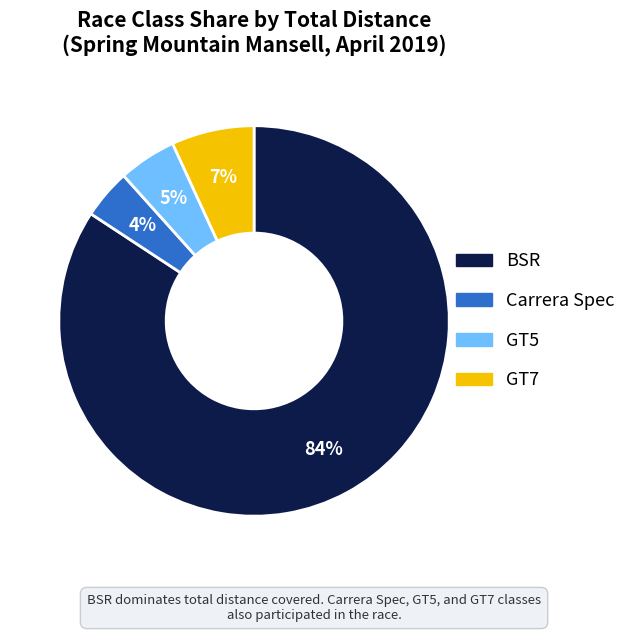

Is there any slice that represents more than half of the pie?

Yes